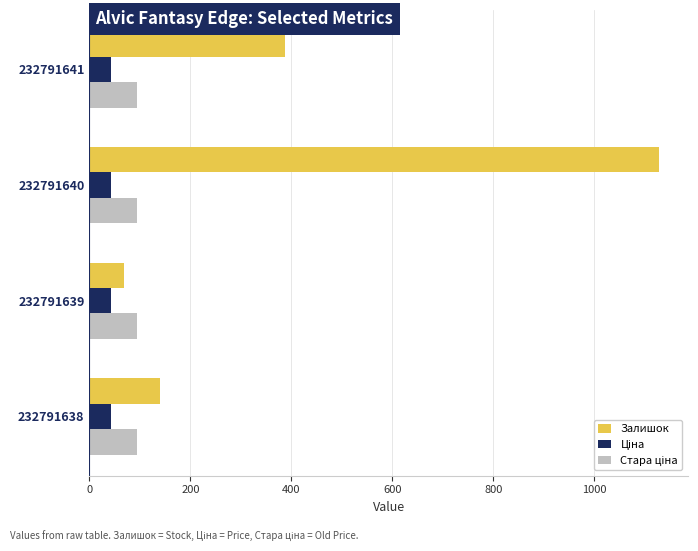

Rank the categories by Залишок value from lowest to highest.

232791639, 232791638, 232791641, 232791640